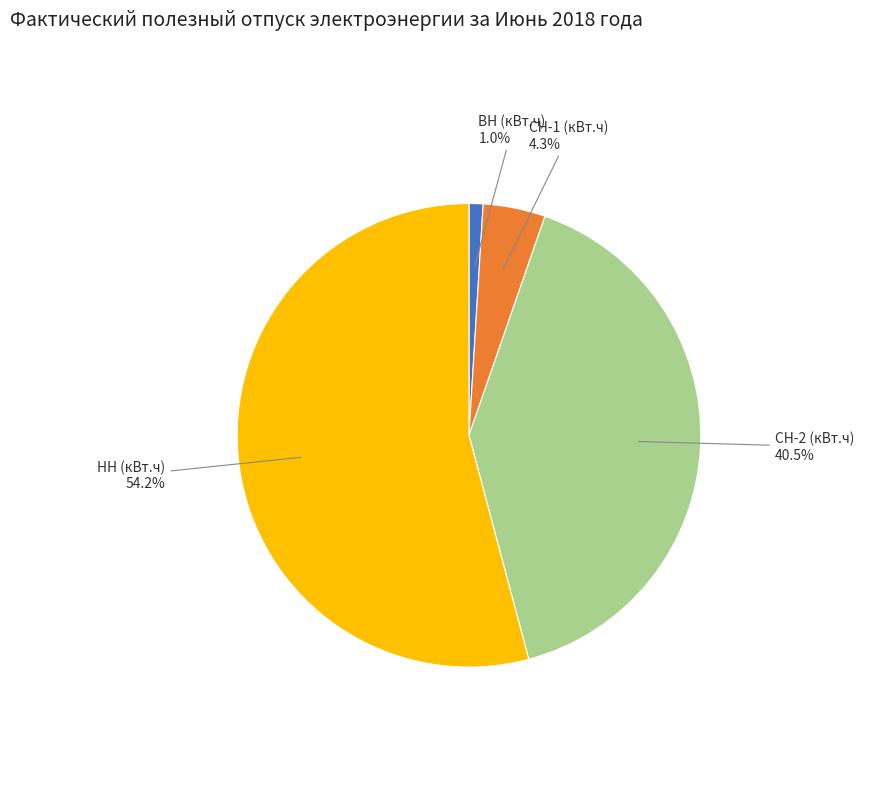

Count the number of slices in the pie.

4